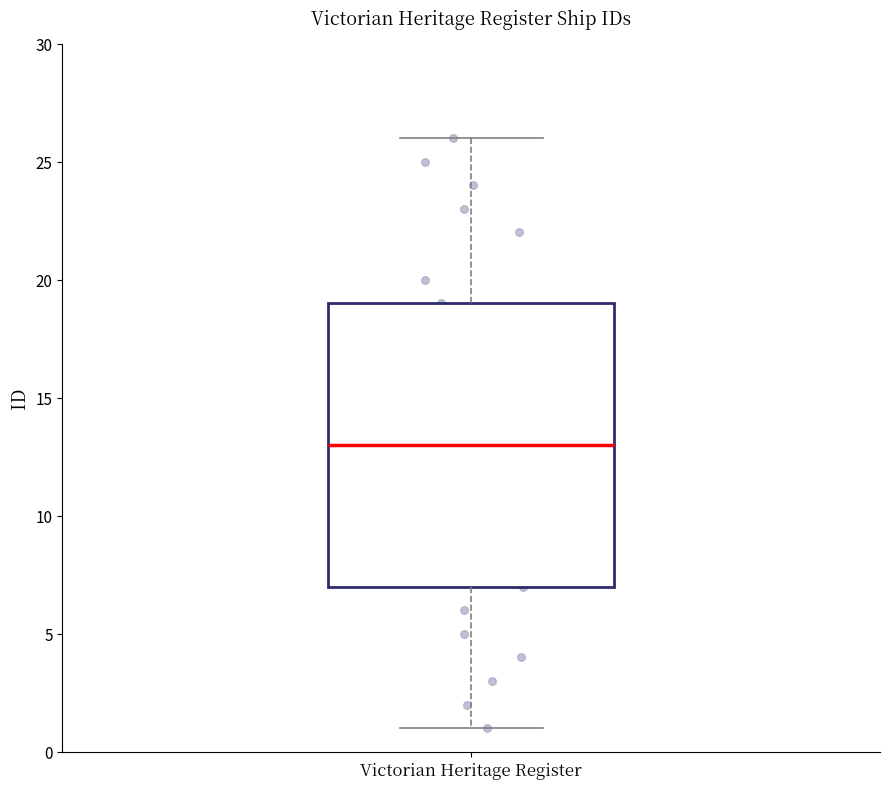

Read this box plot against the y-axis: the position of the median line, the range covered by the box, and the ends of both whiskers. The values are not printed on the chart, so give them approximately, as read against the axis.

median 13, box 7 to 19, whiskers 1 to 26